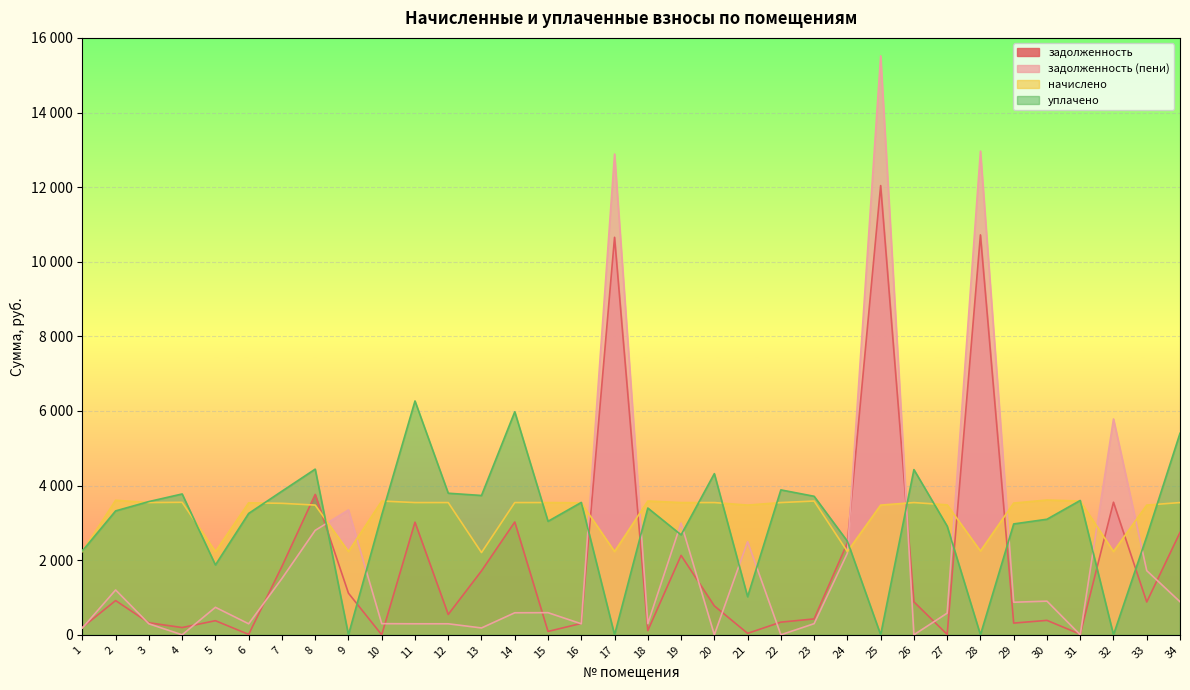

What is the total value across all series at 7?

10717.5